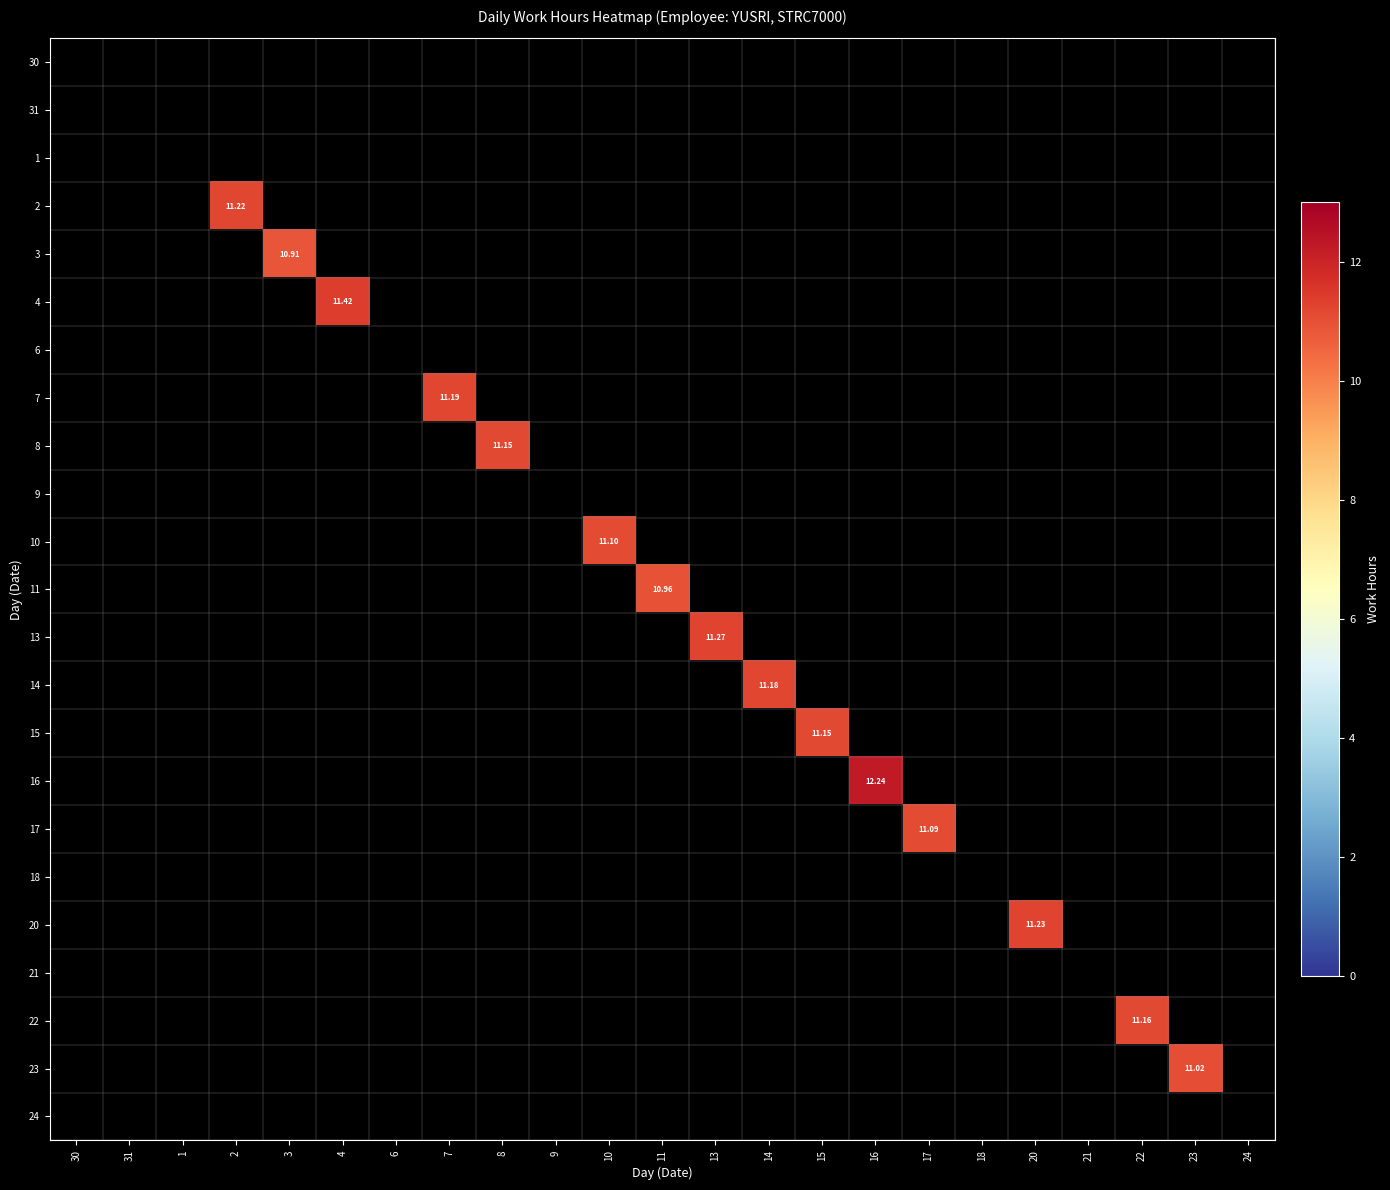

Which has a higher value, 21 or 8?

8